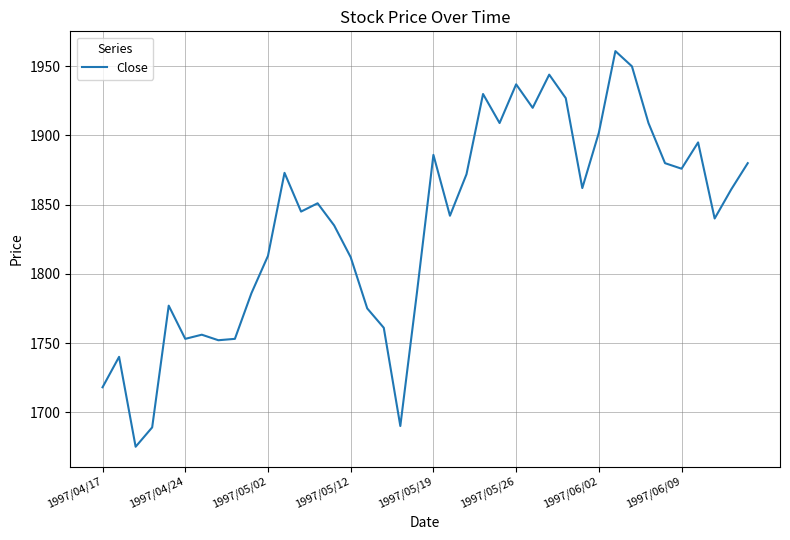

What is the difference between the maximum and minimum values?

286